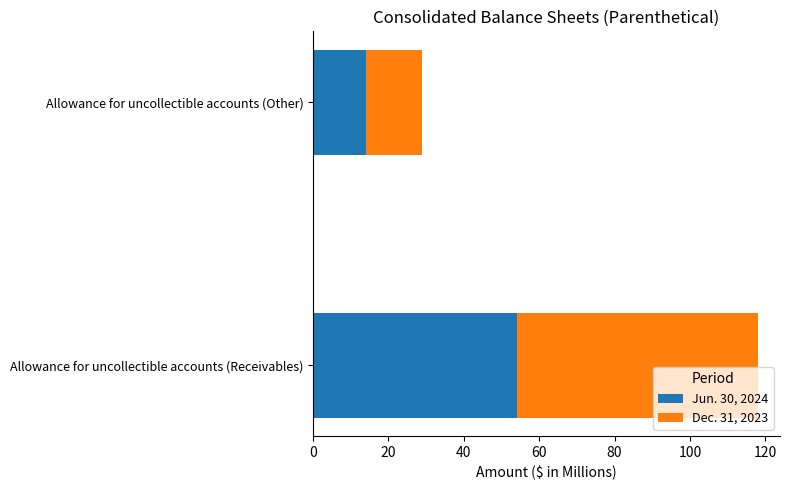

At which category is the sum across all series the highest?

Allowance for uncollectible accounts (Receivables)